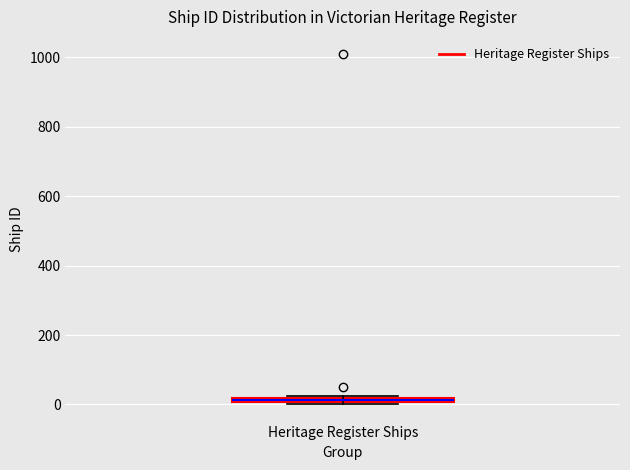

Where is the lower edge of the box for Heritage Register Ships on the y-axis? The values are not printed on the chart, so give them approximately, as read against the axis.

0